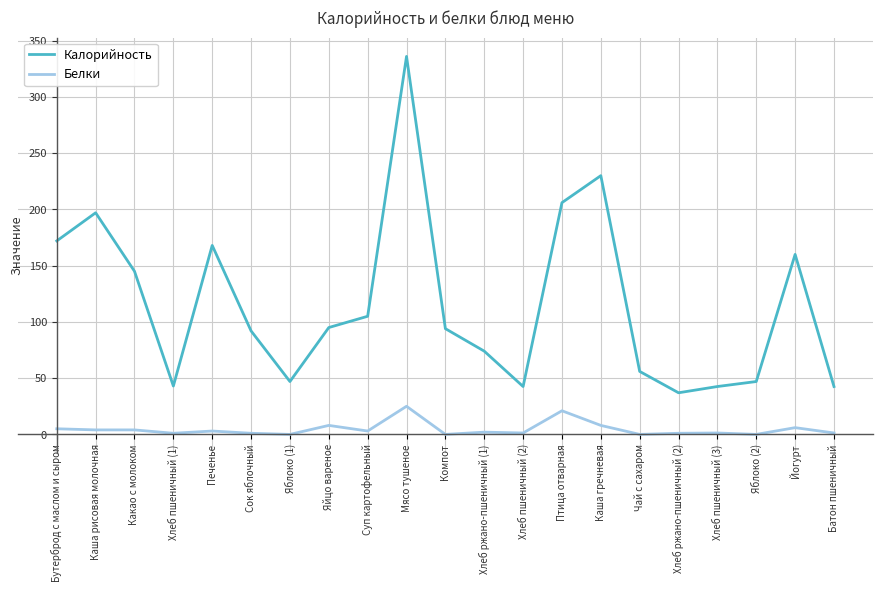

Where does the Белки series first go above 2?

Бутерброд с маслом и сыром